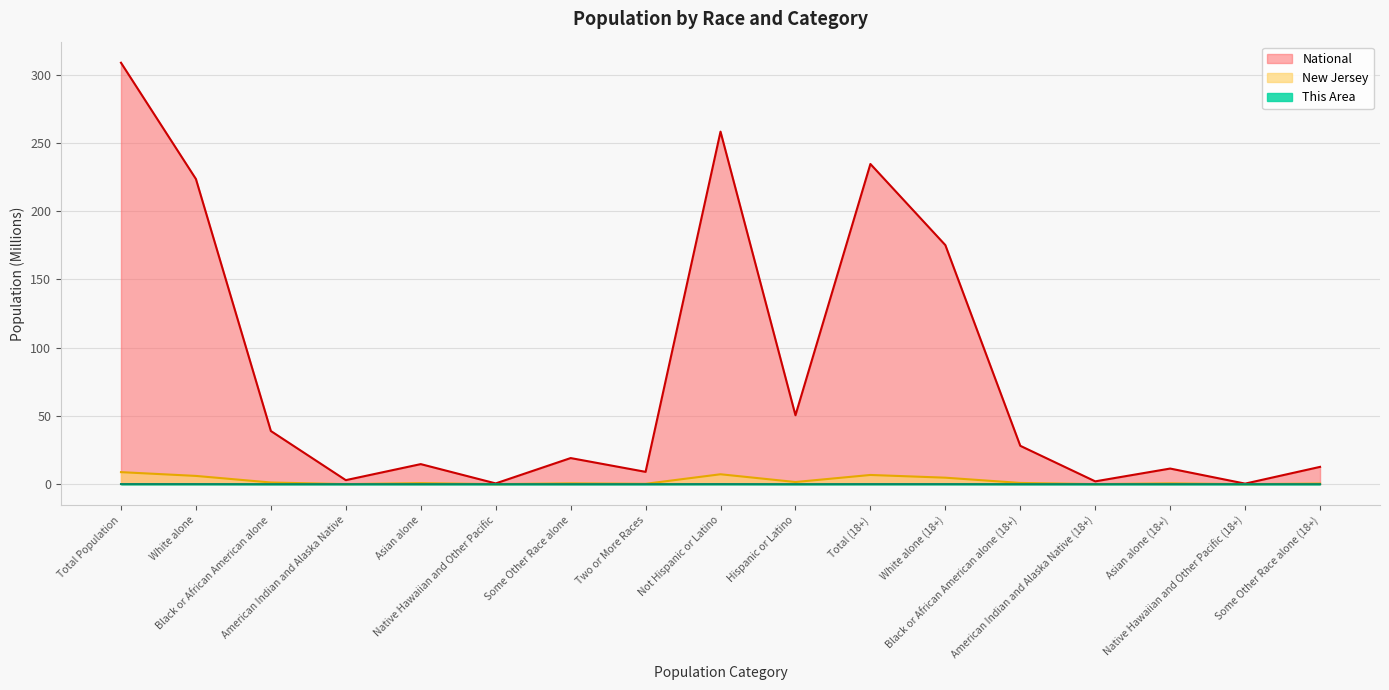

Between Total (18+) and Some Other Race alone (18+), which series saw the biggest shift?

National